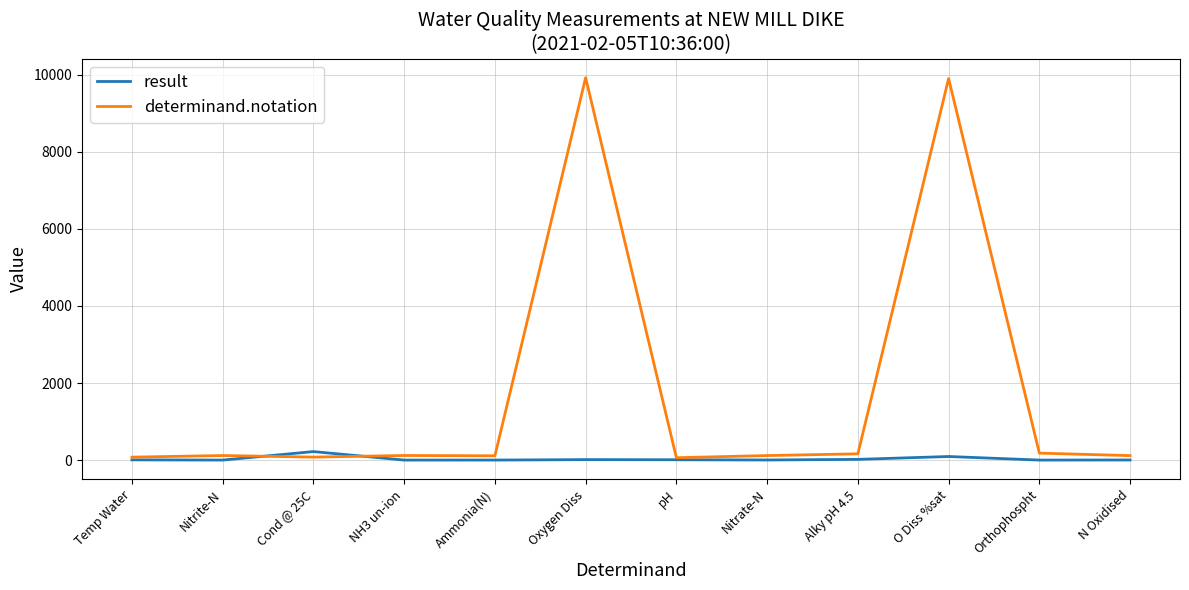

How many values in the result series are below 5?

6